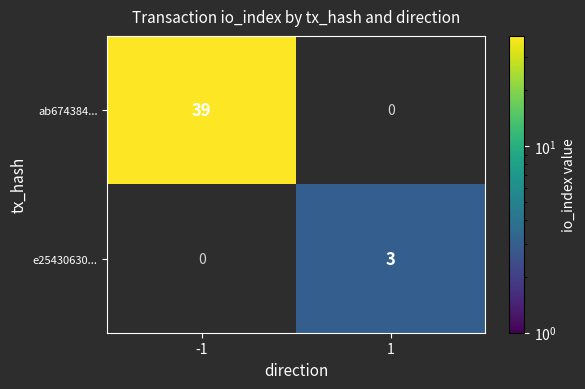

Is it true that ab674384... equals 39 at -1?

True